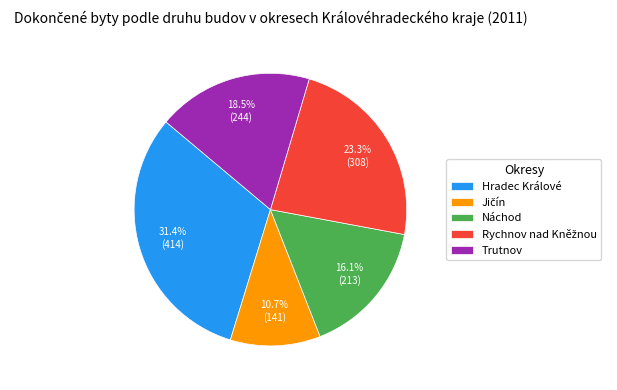

Which category has the biggest portion of the pie?

Hradec Králové